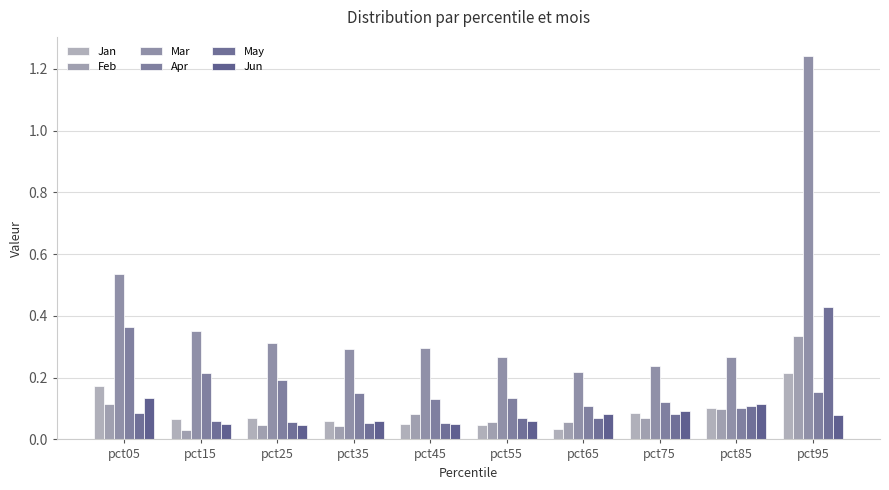

How many bars are there in each group?

6